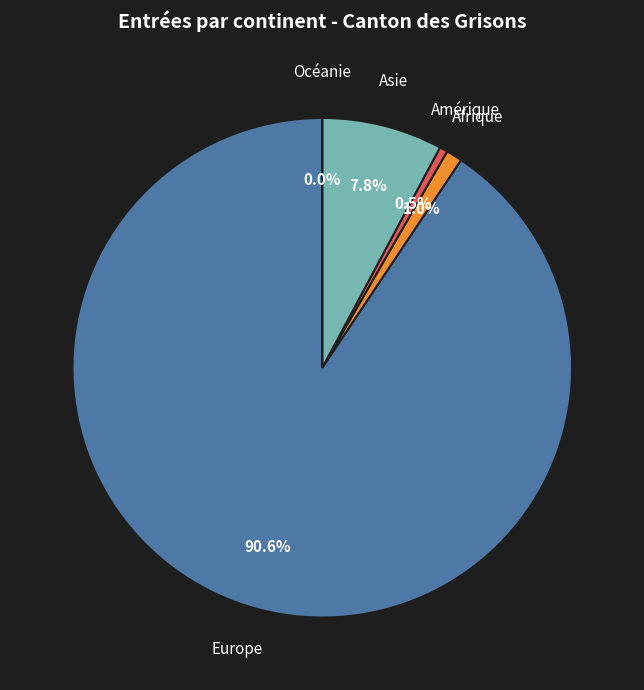

How many segments does this pie chart have?

5